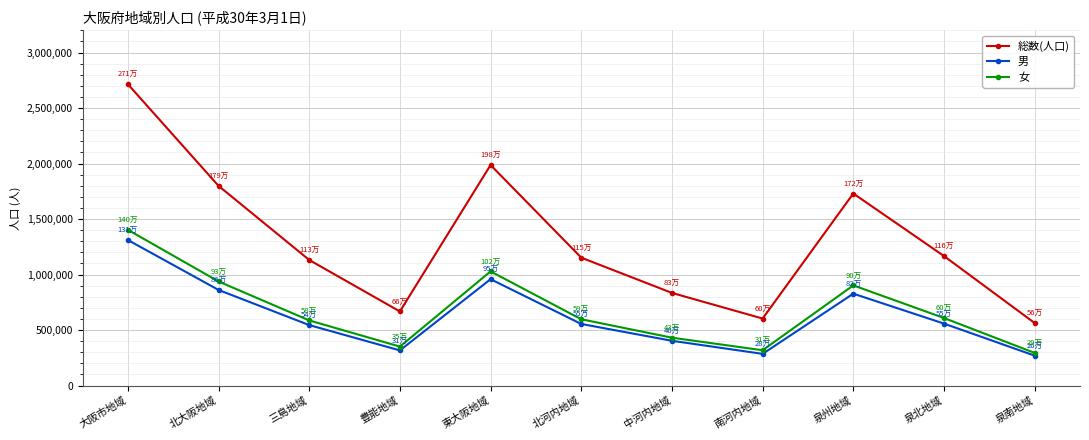

Is the value of 総数(人口) at 中河内地域 greater than the value of 男 at 南河内地域?

Yes